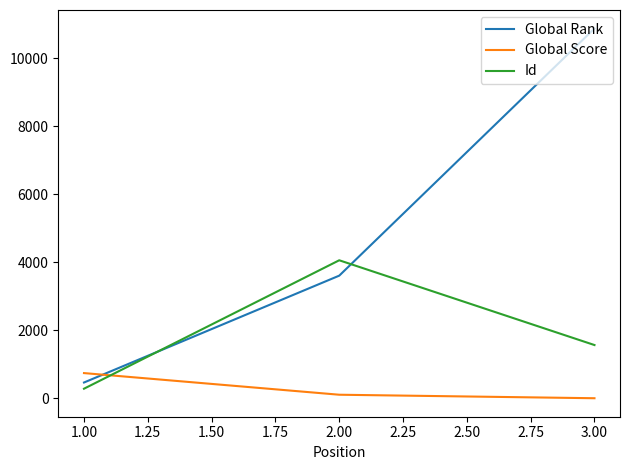

The value of Id at 2.00 is 5445. True or false?

False